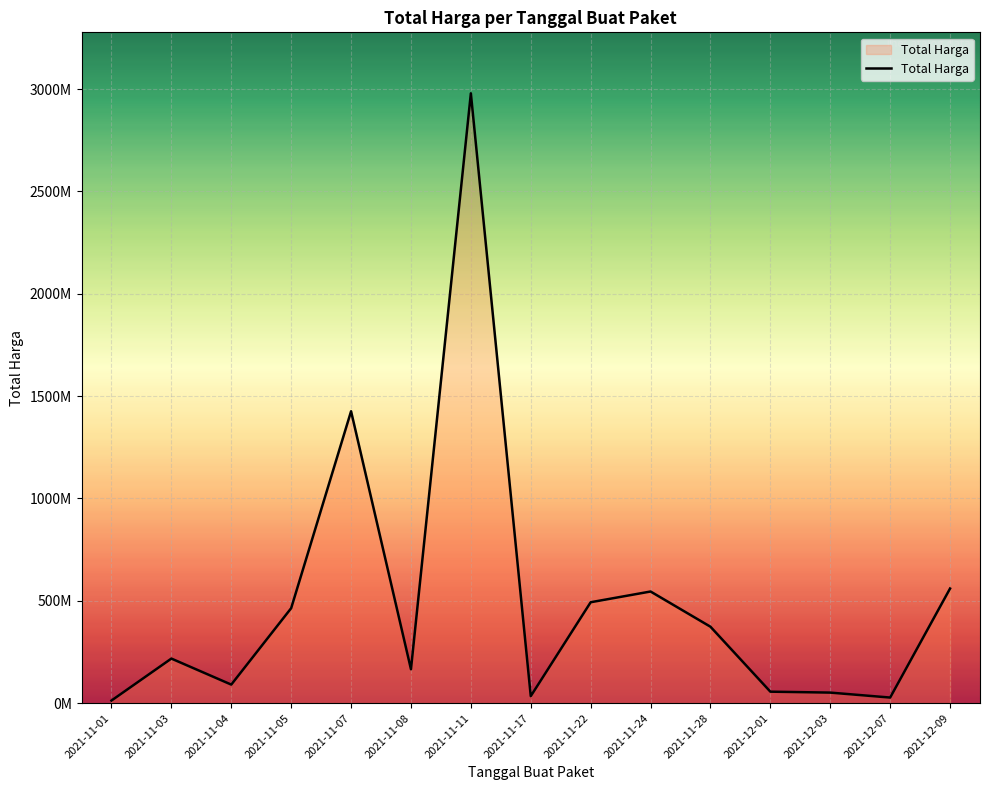

What is the difference between the values at 2021-11-24 and 2021-11-22?

52434200